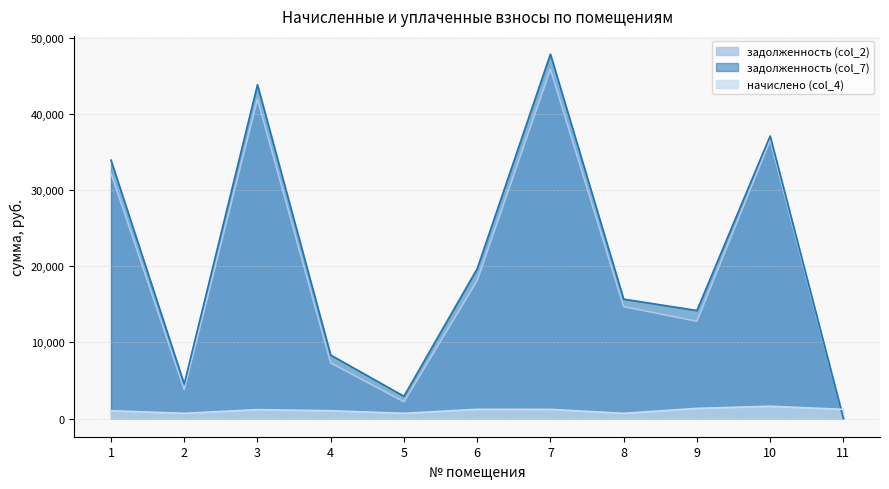

At which category does задолженность (col_7) reach its first local valley?

2